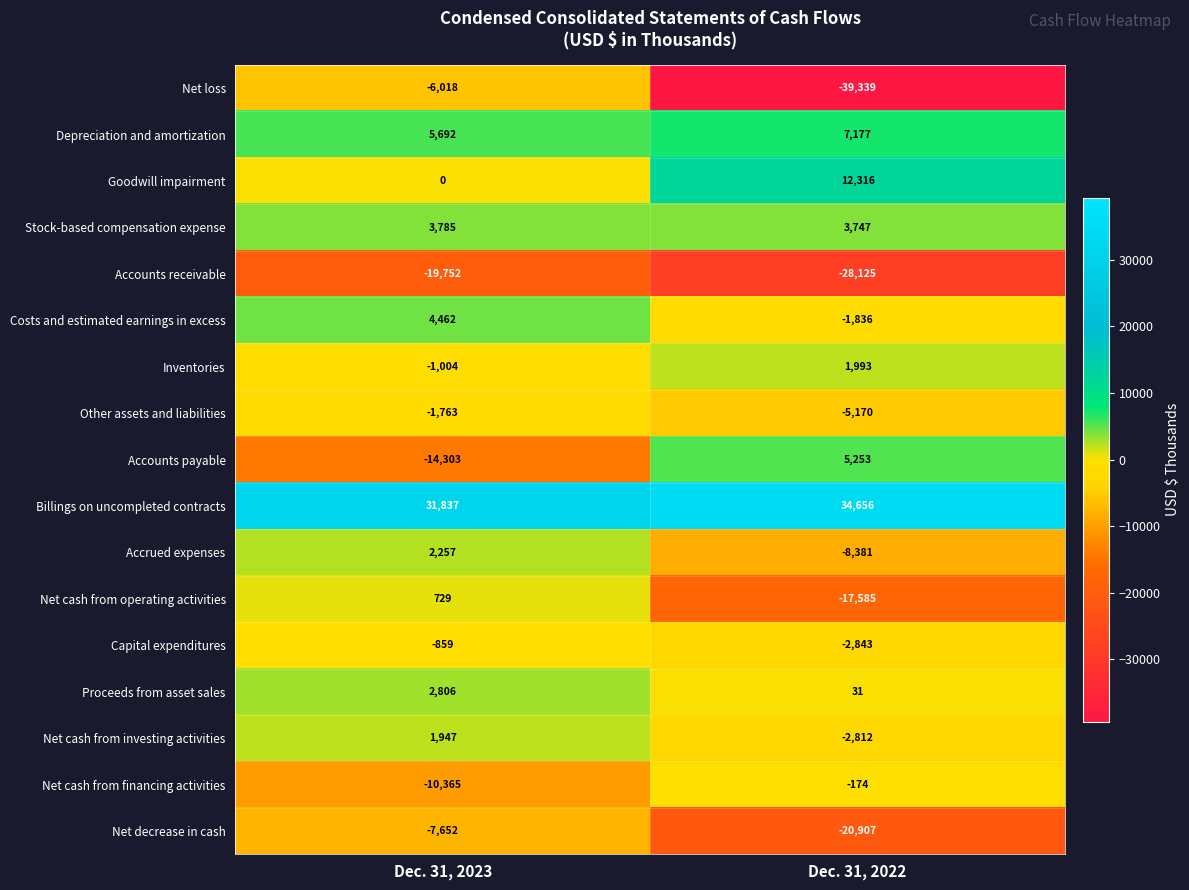

List the labels in order of Other assets and liabilities value, smallest first.

Dec. 31, 2022, Dec. 31, 2023